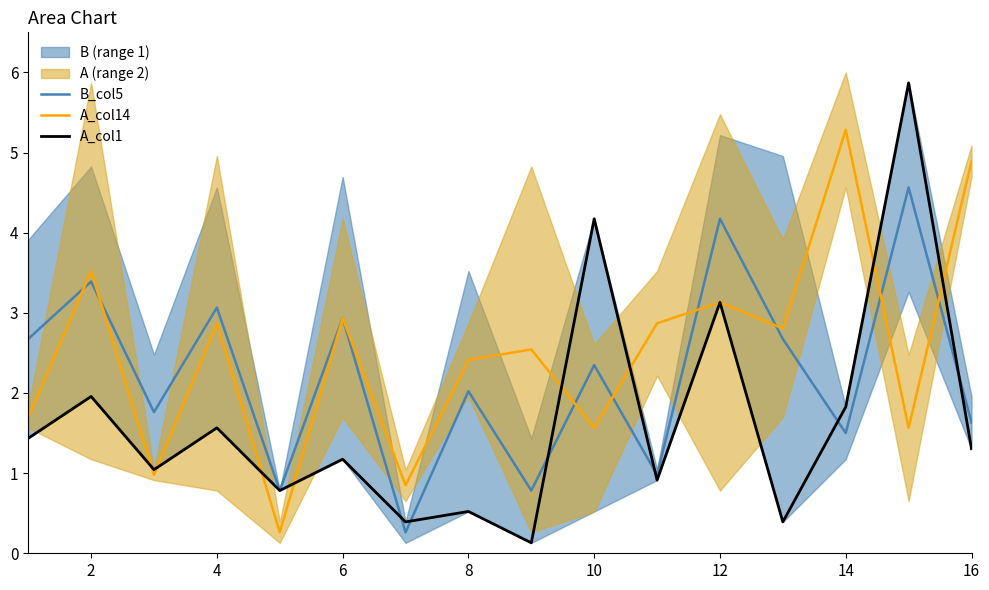

How many times do A_col14 and A_col1 cross each other?

8